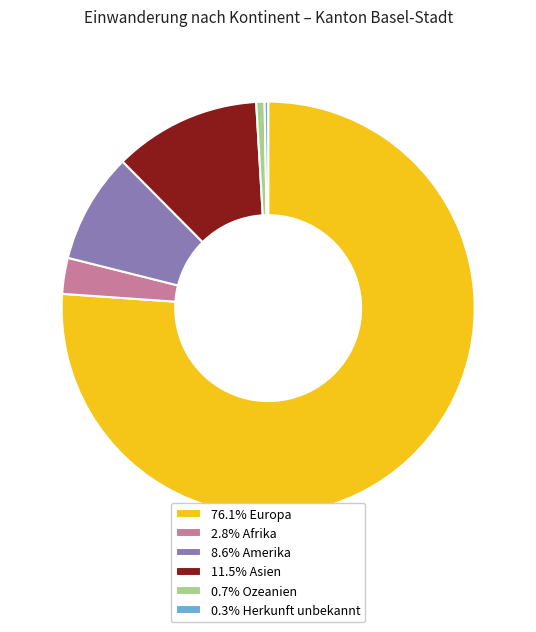

Does 76.1% Europa account for over 50% of the chart?

Yes